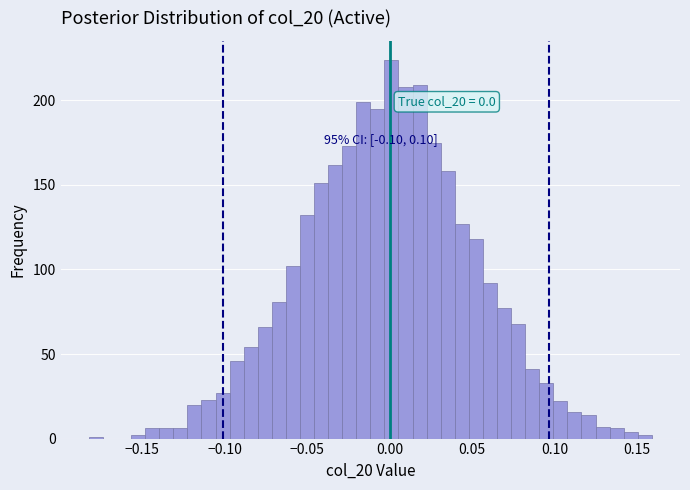

Around what value on the x-axis is the tallest bar? Give the approximate position of its centre, as read against the axis.

0.000